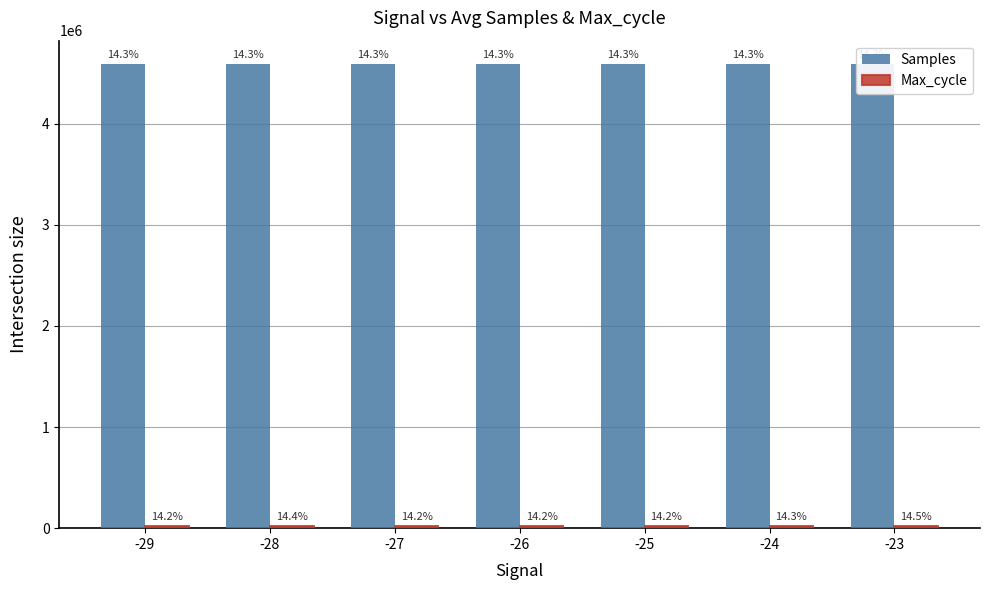

How many data points in Samples are less than 4591014?

3